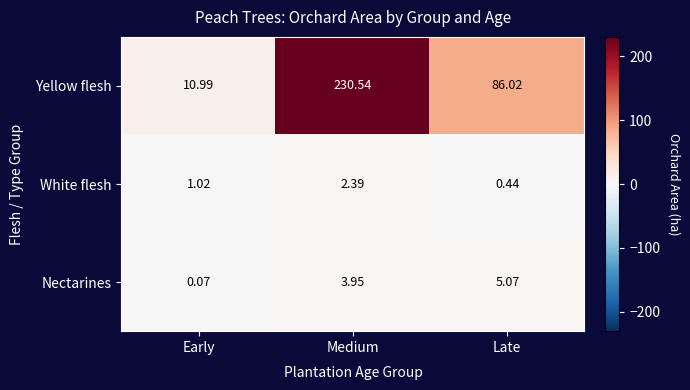

Which series changed the most between Early and Medium?

Yellow flesh